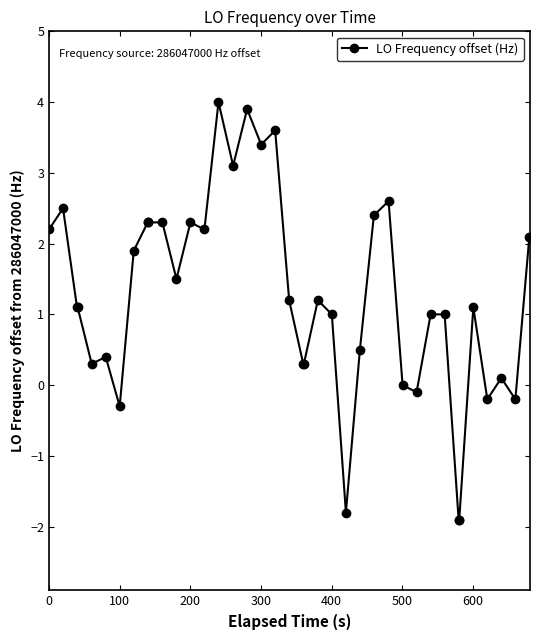

What is the difference between the second highest and second lowest values?

5.8